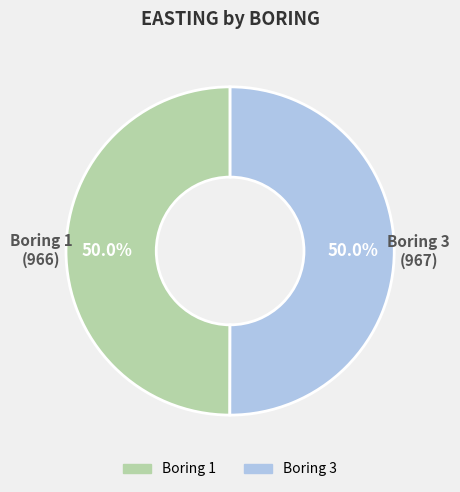

How many segments does this pie chart have?

2